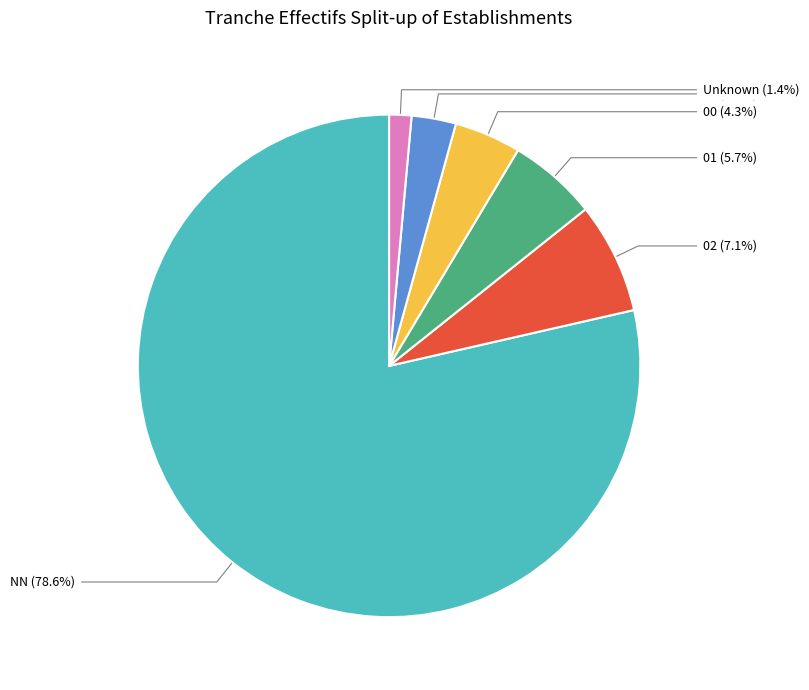

Is there a majority slice in this chart?

Yes